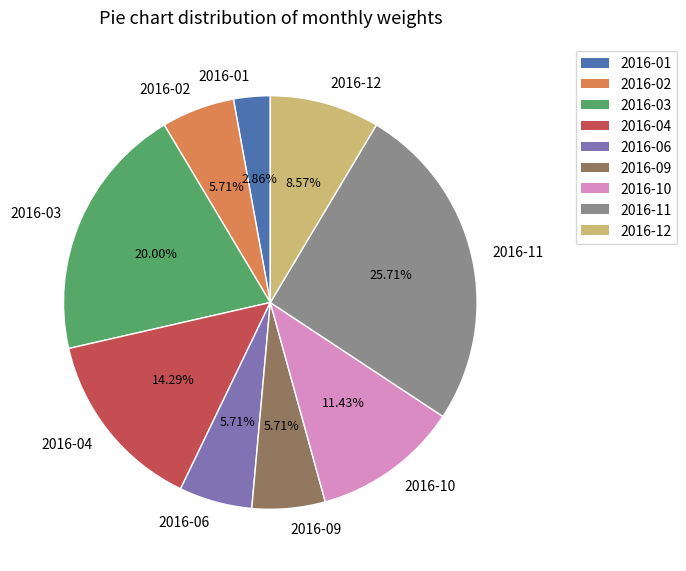

To the nearest percent, what is the difference between the 2016-02 and 2016-11 slice percentages?

20%